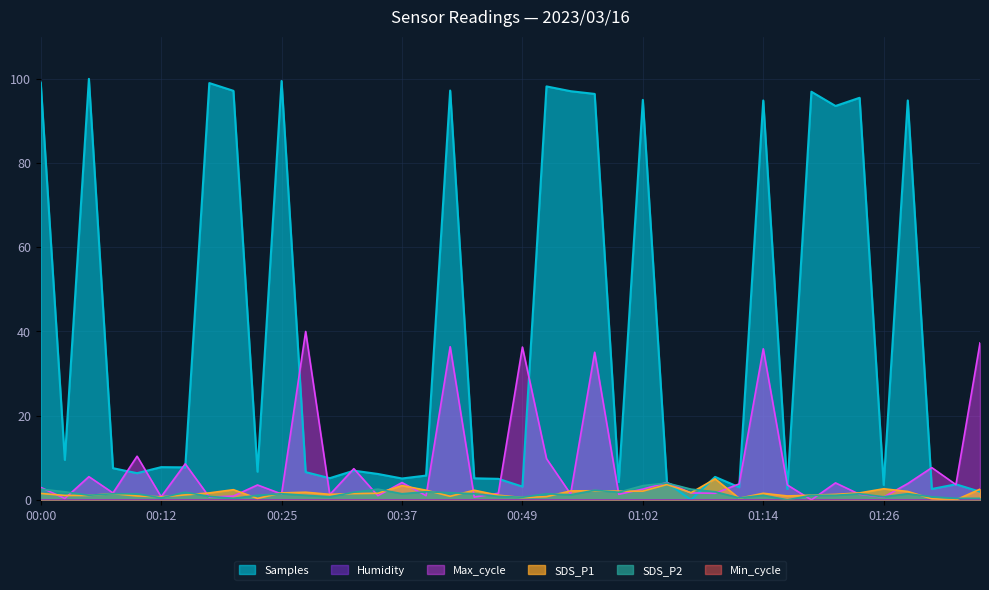

Reading right to left, list all the values displayed in this chart.

Samples: 1.9	3.7	2.6	94.9	3.6	95.5	93.6	96.9	2.6	94.9	3.0	5.5	0.0	4.1	95.0	4.2	96.4	97.1	98.2	3.2	5.0	5.1	97.2	5.8	5.1	6.2	6.9	5.1	6.6	99.5	6.7	97.2	99.0	7.7	7.8	6.3	7.5	100.0	9.5	99.1
Max_cycle: 37.3	3.6	7.7	3.9	0.7	1.3	4.0	0.0	3.5	35.9	3.8	1.6	1.6	4.1	2.6	1.3	35.1	1.4	9.8	36.3	1.6	0.7	36.4	1.0	4.1	1.0	7.4	1.2	40.0	1.4	3.5	0.9	0.7	8.6	0.7	10.4	1.6	5.5	0.3	3.0
SDS_P1: 2.5	0.0	0.3	2.0	2.6	1.7	1.3	1.1	0.9	1.6	0.4	5.0	1.7	3.7	2.1	2.1	2.2	2.1	0.8	0.5	1.1	2.3	0.9	2.3	3.4	1.6	1.5	1.3	1.8	1.7	0.3	2.4	1.7	1.2	0.7	0.9	1.5	1.1	1.1	1.5
SDS_P2: 0.4	0.4	0.7	1.5	0.7	1.5	1.1	1.1	0.0	1.1	0.5	1.9	2.5	4.0	3.4	1.8	2.3	1.2	1.5	0.6	0.8	1.5	1.7	1.9	1.5	2.5	1.8	0.7	1.1	1.5	1.1	0.4	0.8	1.8	0.5	1.5	1.5	1.1	1.9	2.5